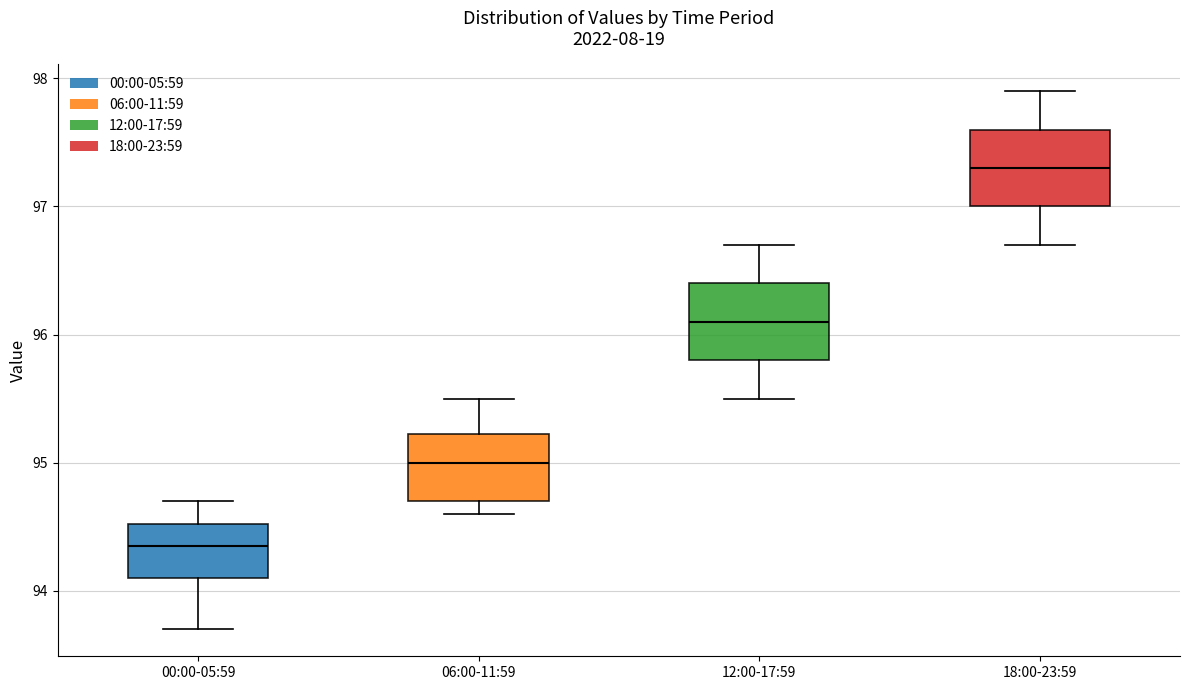

Where does the median line of the box for 12:00-17:59 sit on the y-axis? The values are not printed on the chart, so give them approximately, as read against the axis.

96.1